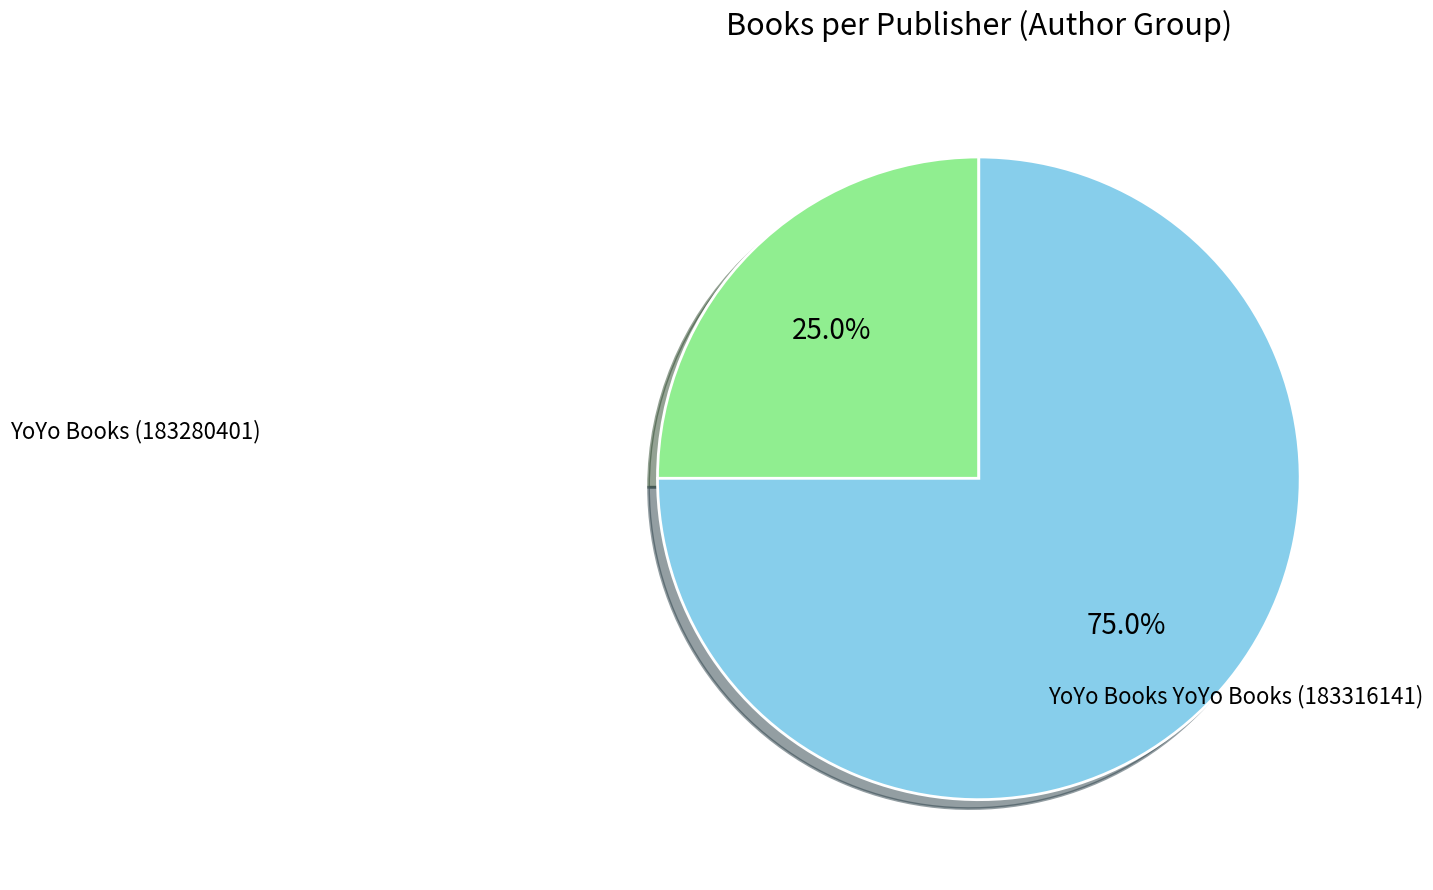

How many segments does this pie chart have?

2